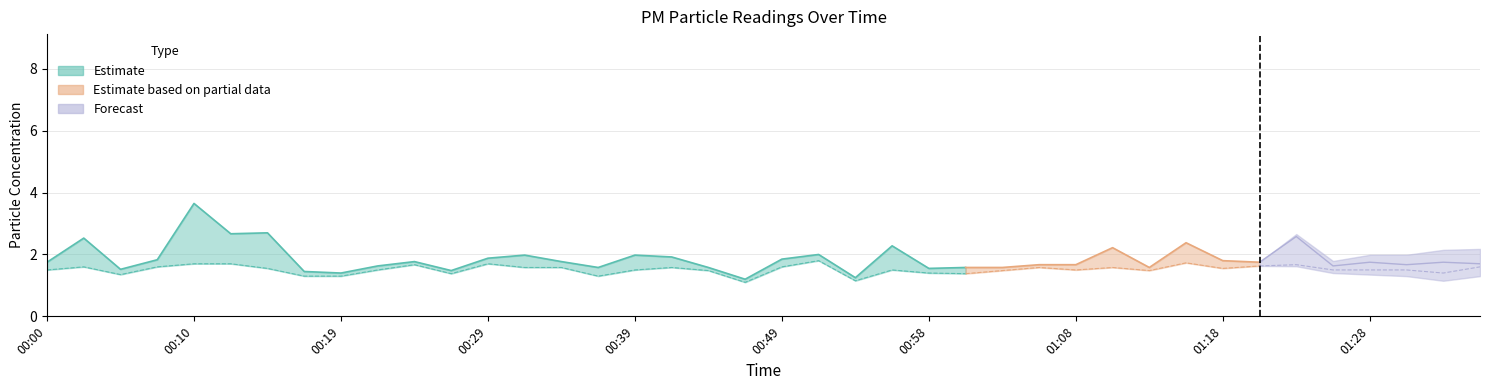

What is the approximate value of P1 at 01:35?

1.7